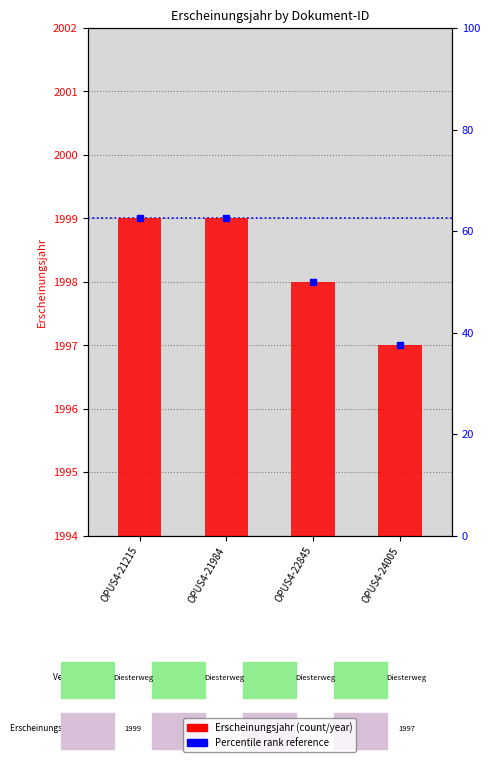

Reading left to right, list all the values displayed in this chart.

OPUS4-21215=1999	OPUS4-21984=1999	OPUS4-22845=1998	OPUS4-24005=1997